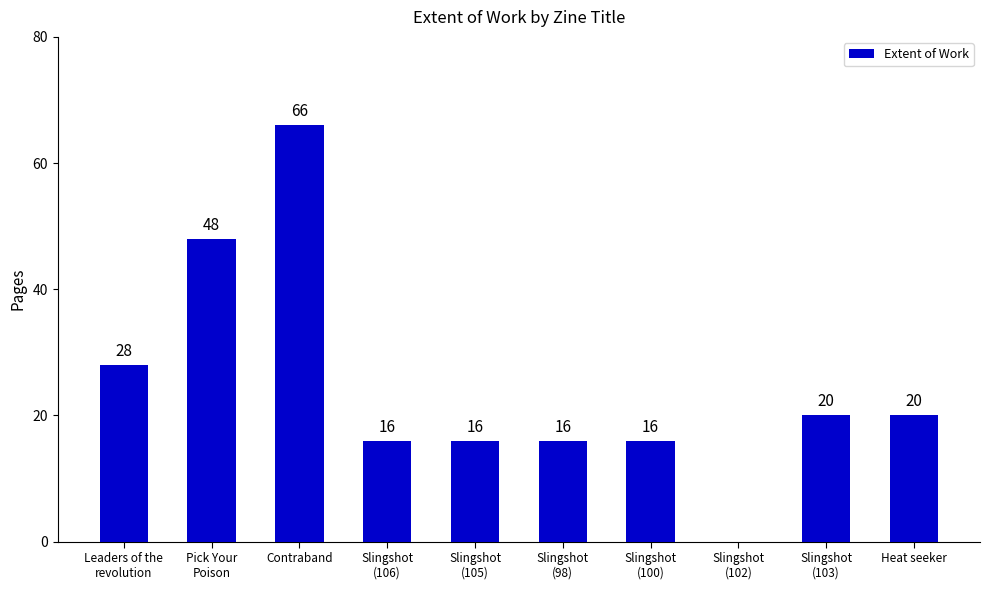

The chart shows a value of 30 at Heat seeker. True or false?

False